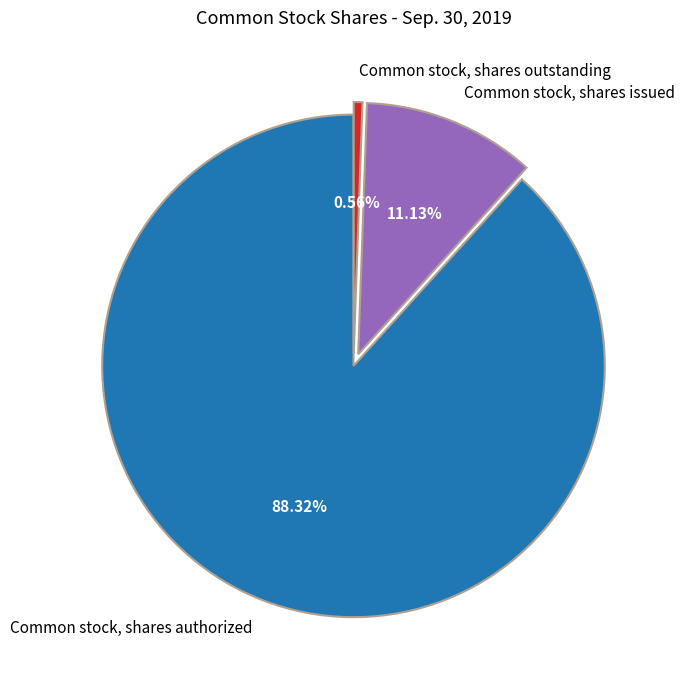

The Common stock, shares issued slice represents 25% of the pie. True or false?

False